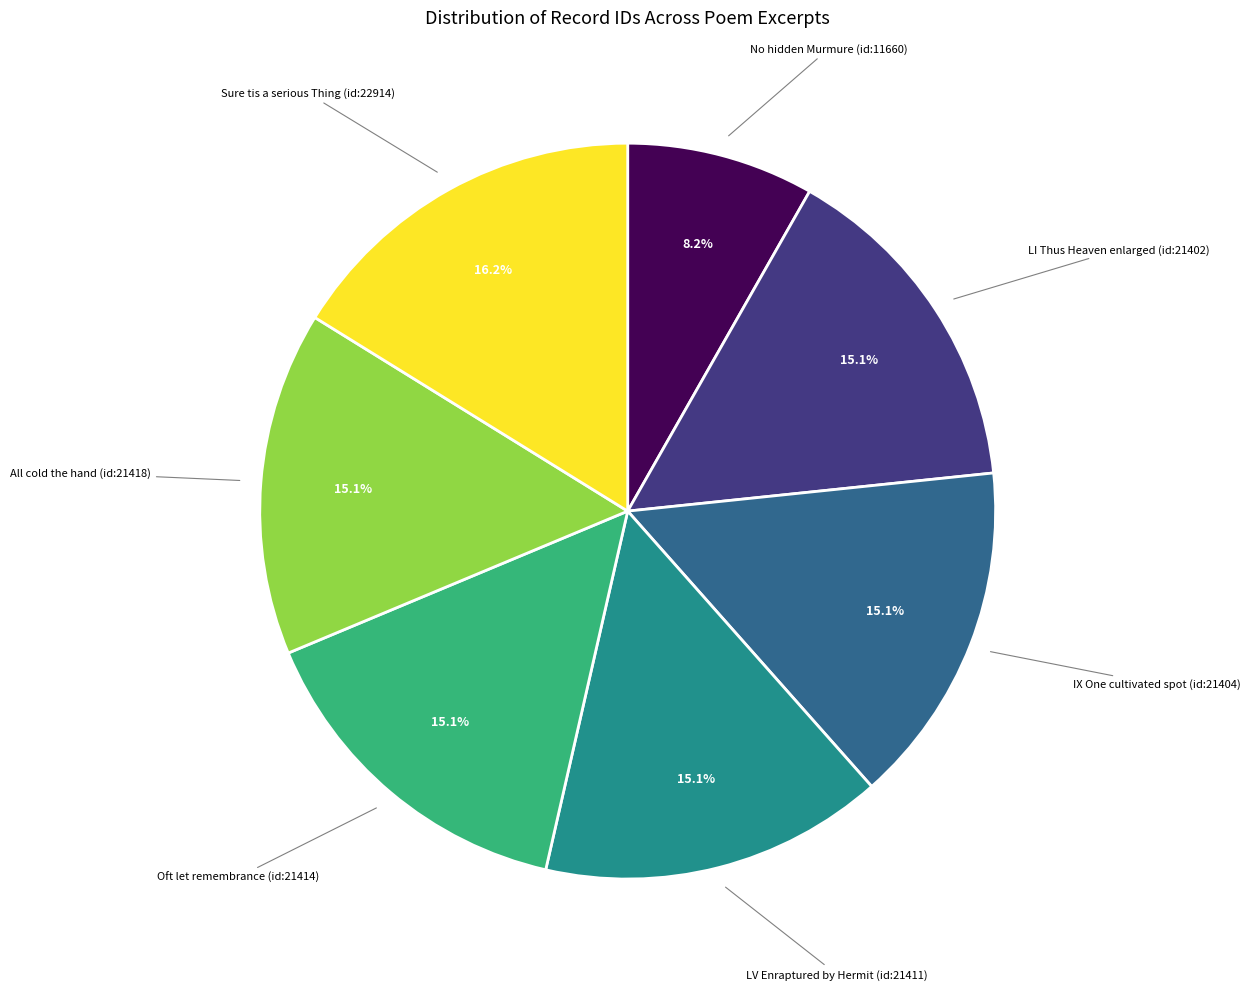

Is there any slice that represents more than half of the pie?

No